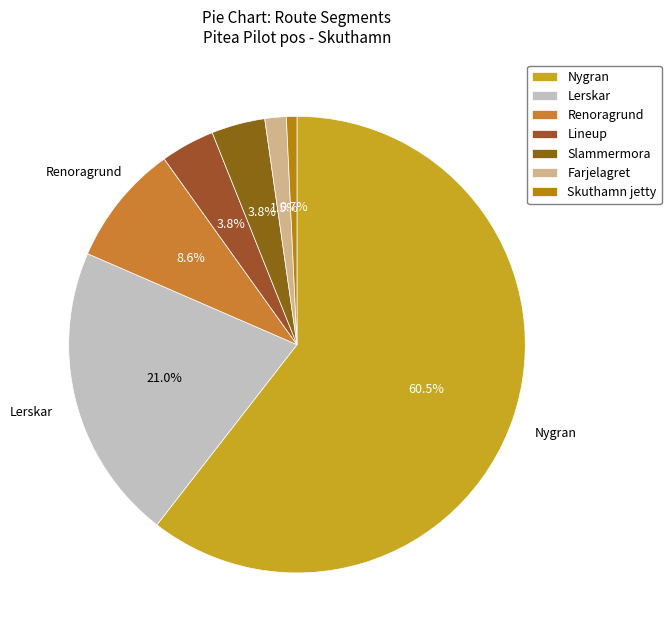

Rank the categories by value from highest to lowest.

Nygran, Lerskar, Renoragrund, Lineup, Slammermora, Farjelagret, Skuthamn jetty